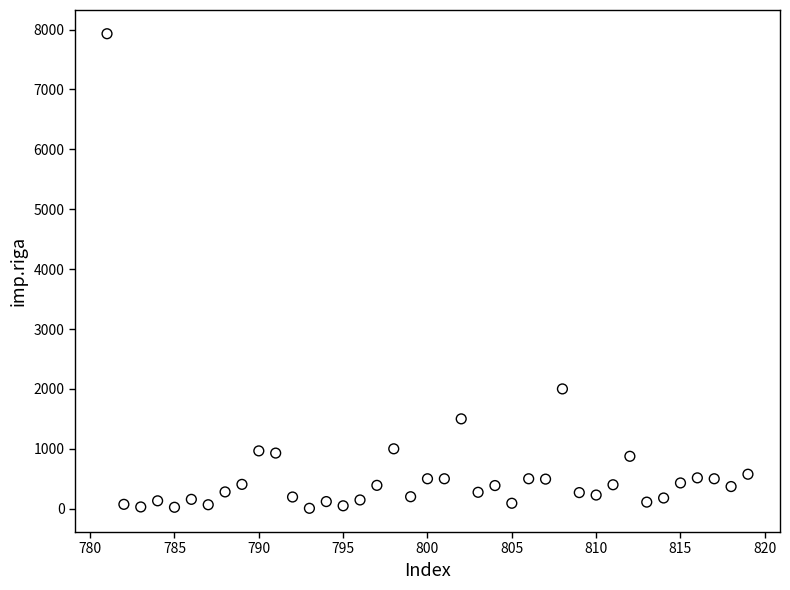

What is the range of X values (max minus min)?

38.0